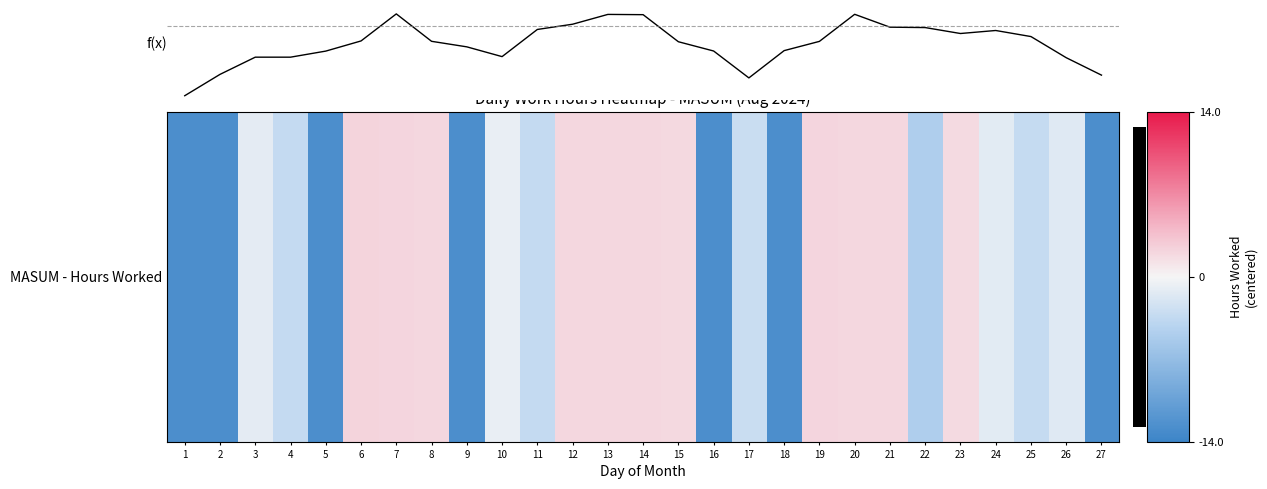

The f(x) series shows 26.6 at 7. True or false?

False